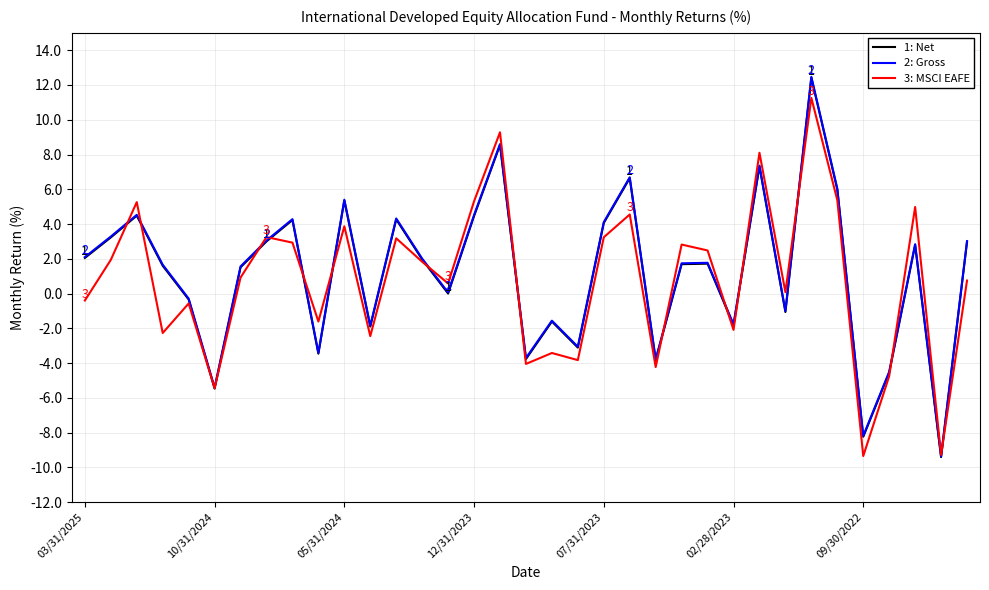

What is the smallest value displayed?

-9.4